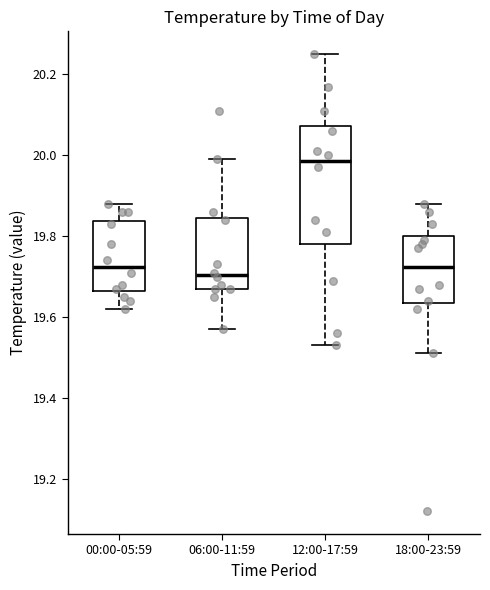

Comparing the boxes themselves (not the whiskers), which one is the tallest?

12:00-17:59